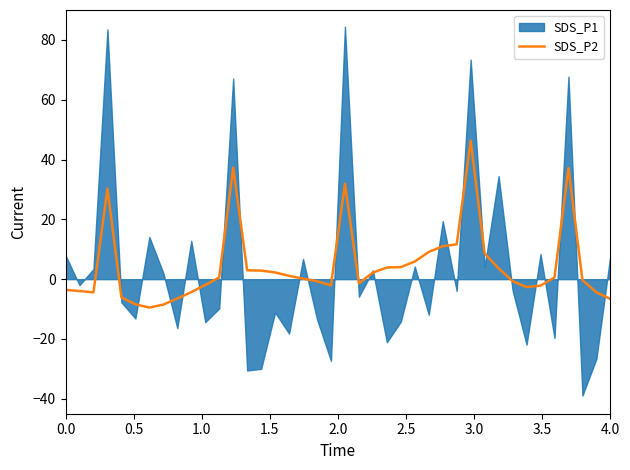

The SDS_P2 series shows -3.6 at 0.0. True or false?

True